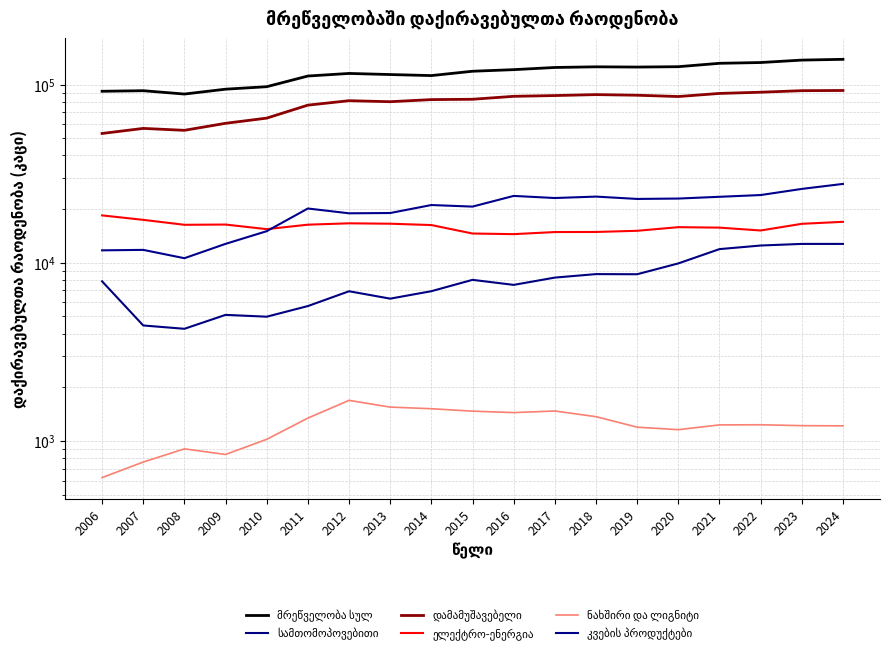

Which category has the highest value in the სამთომოპოვებითი series?

2023